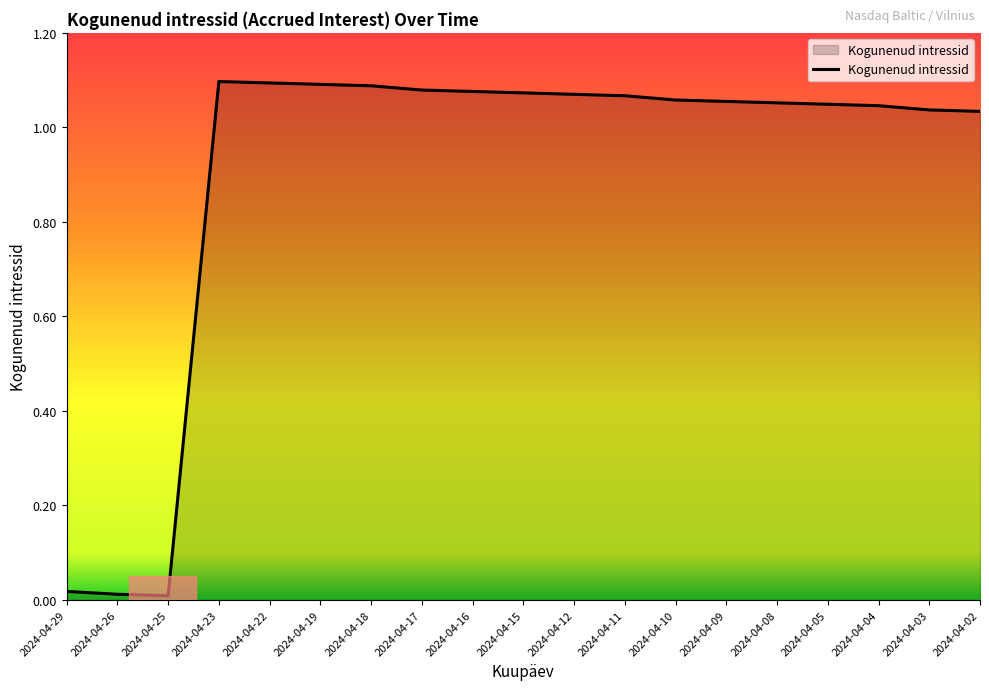

How many lines are shown in the chart?

1